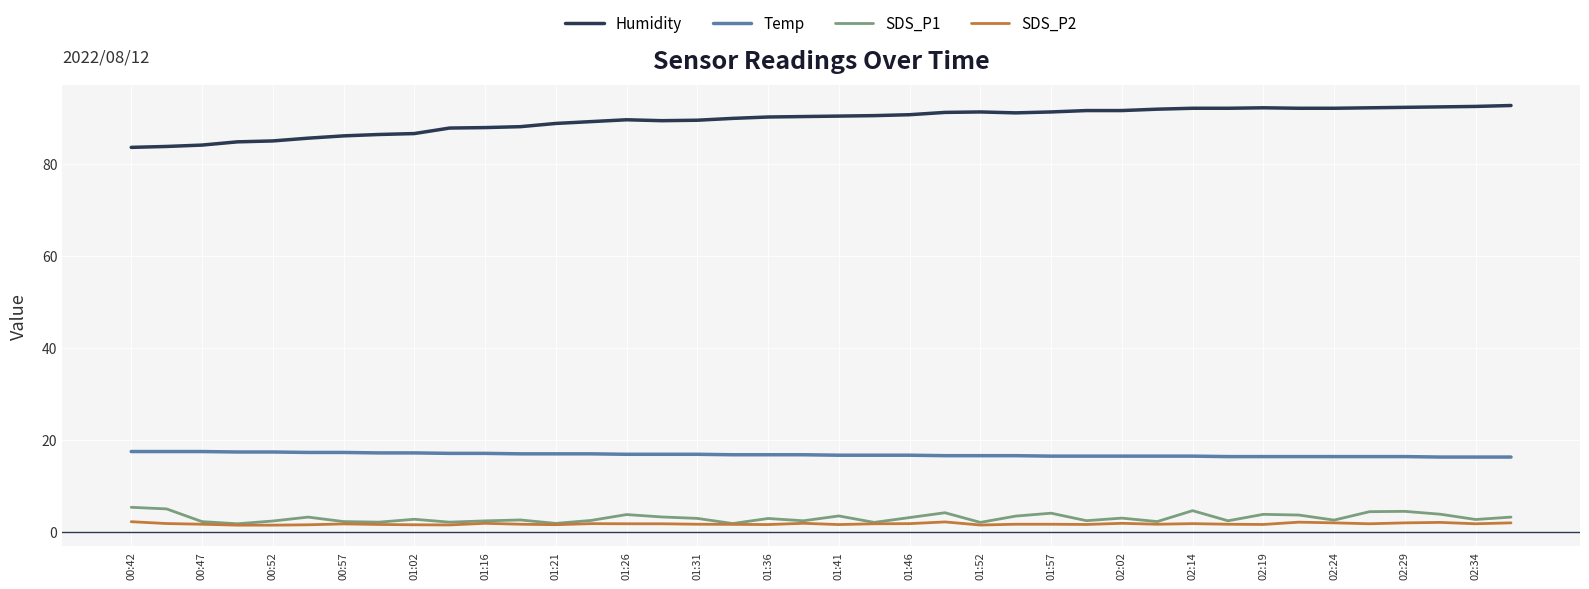

What is the difference between the second highest and second lowest values in the SDS_P1 series?

3.2